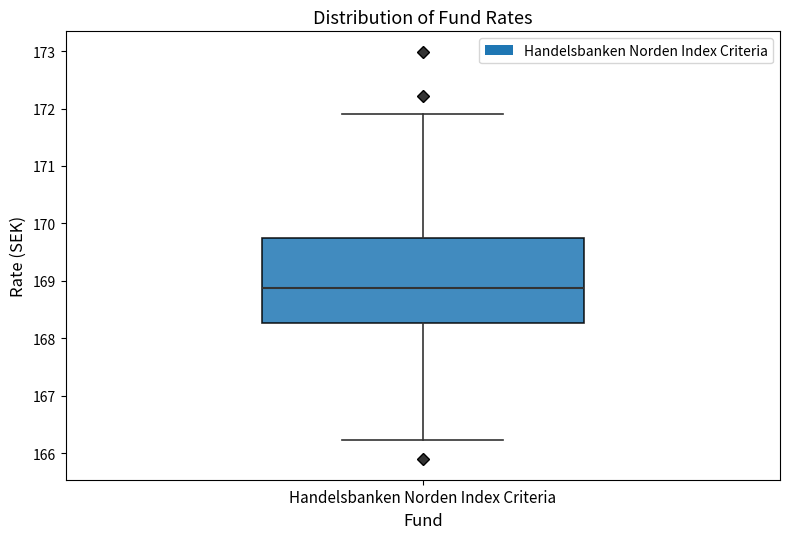

Read this box plot against the y-axis: the position of the median line, the range covered by the box, and the ends of both whiskers. The values are not printed on the chart, so give them approximately, as read against the axis.

median 168.9, box 168.3 to 169.7, whiskers 166.2 to 171.9